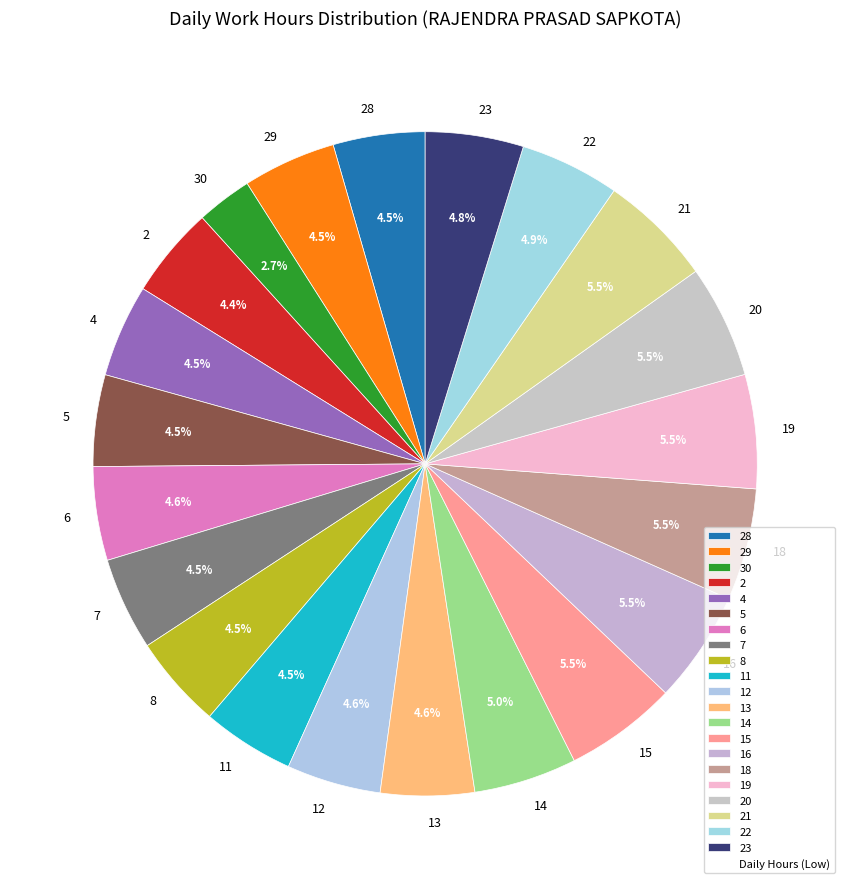

What is the ratio of the value at 18 to the value at 5?

1.2